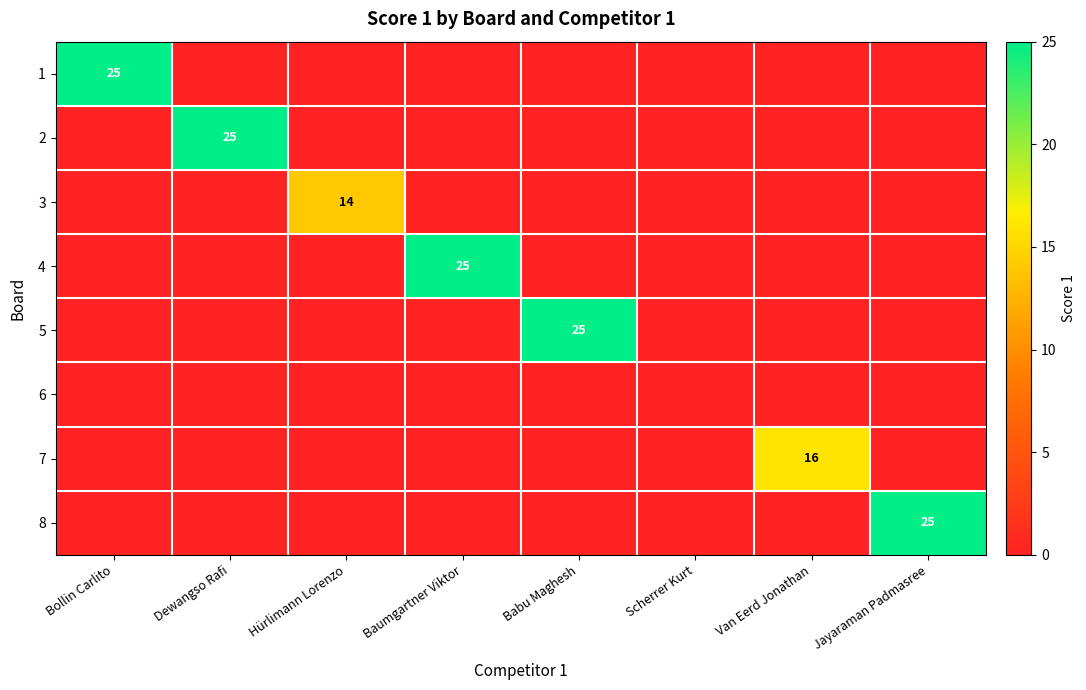

What is the greatest value displayed?

25